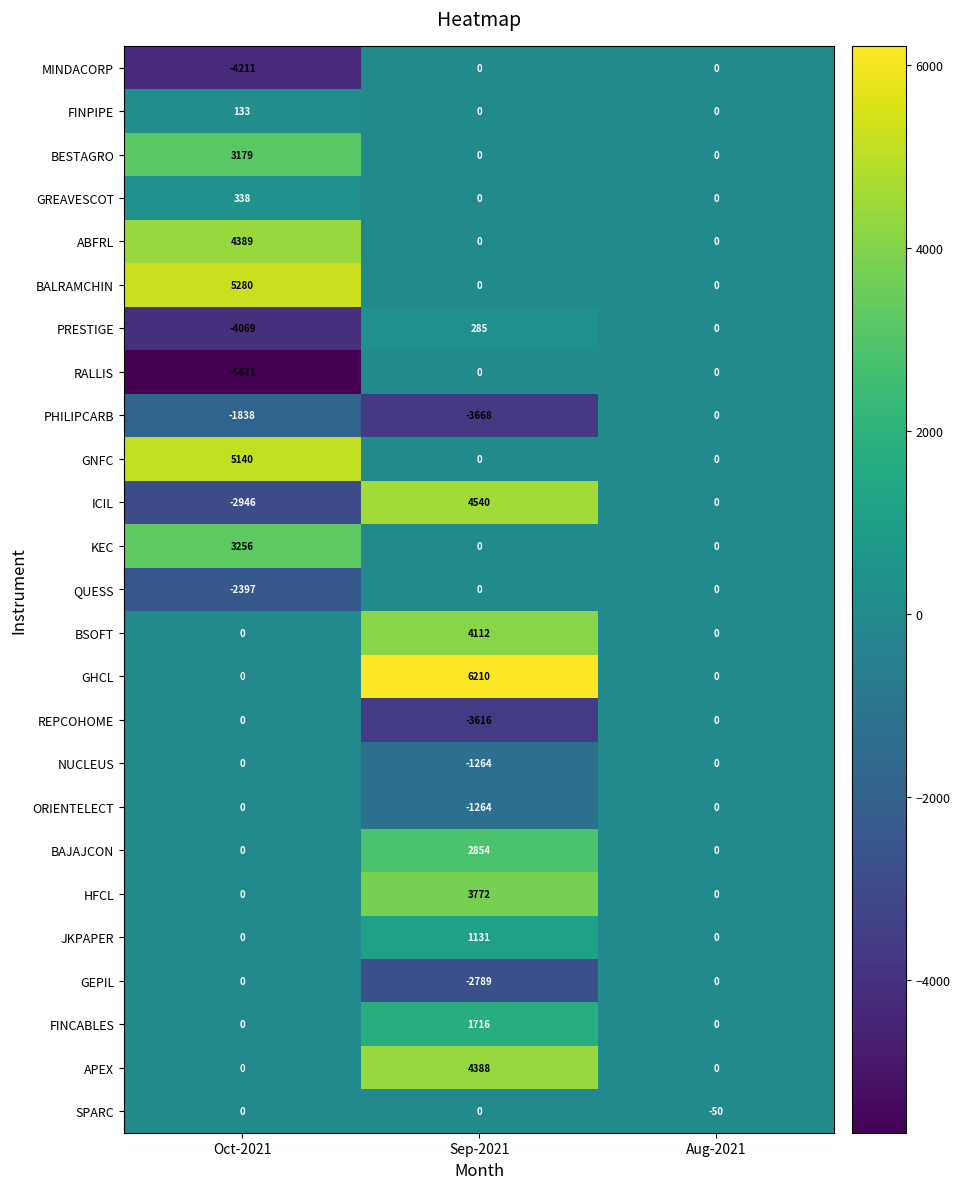

What is the minimum value shown in the chart?

-5671